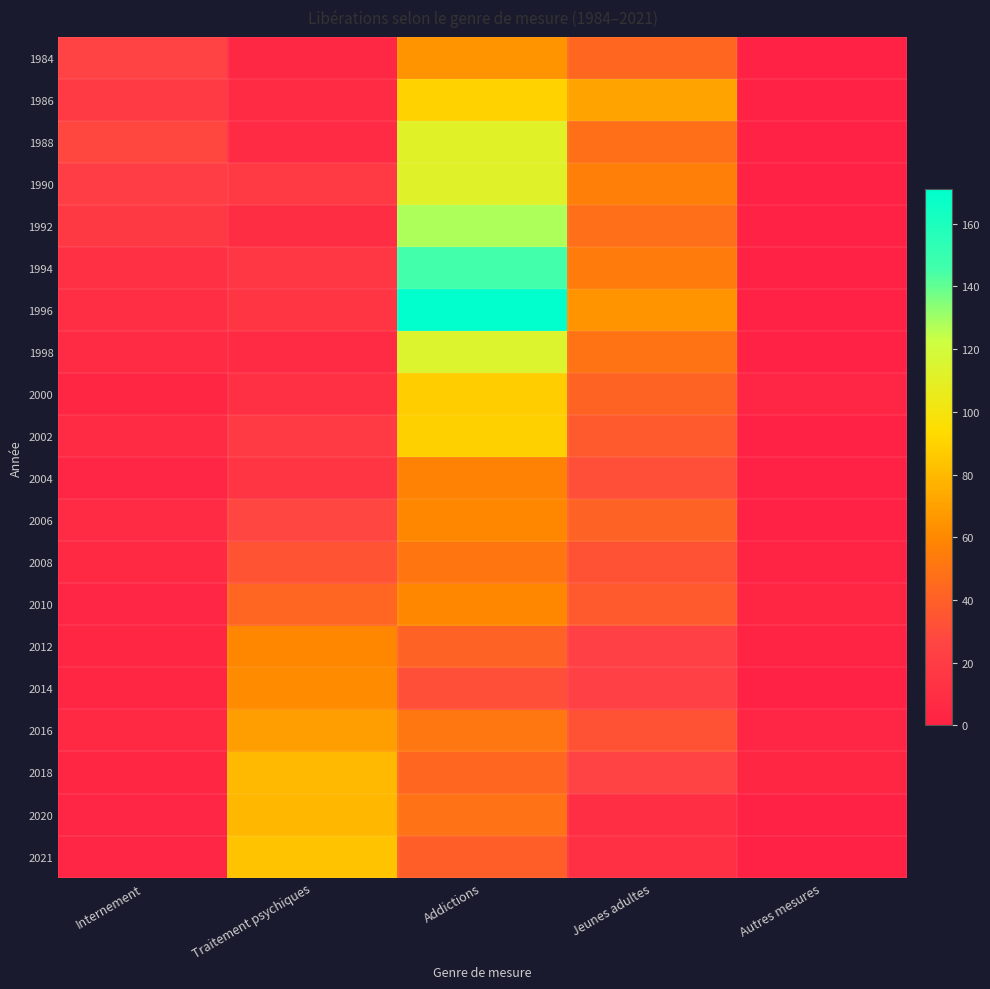

What is the greatest value displayed?

171